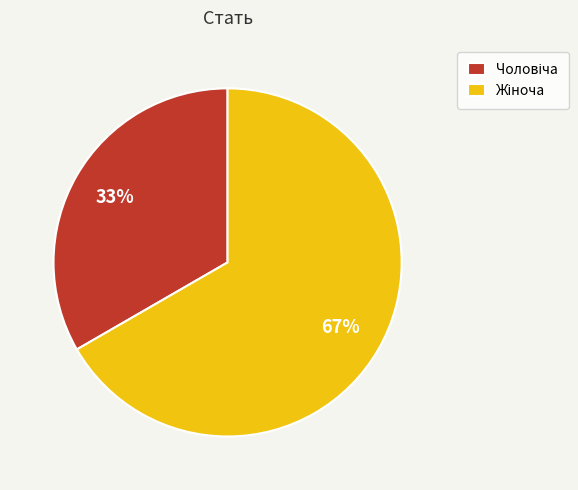

Is there any slice that represents more than half of the pie?

Yes